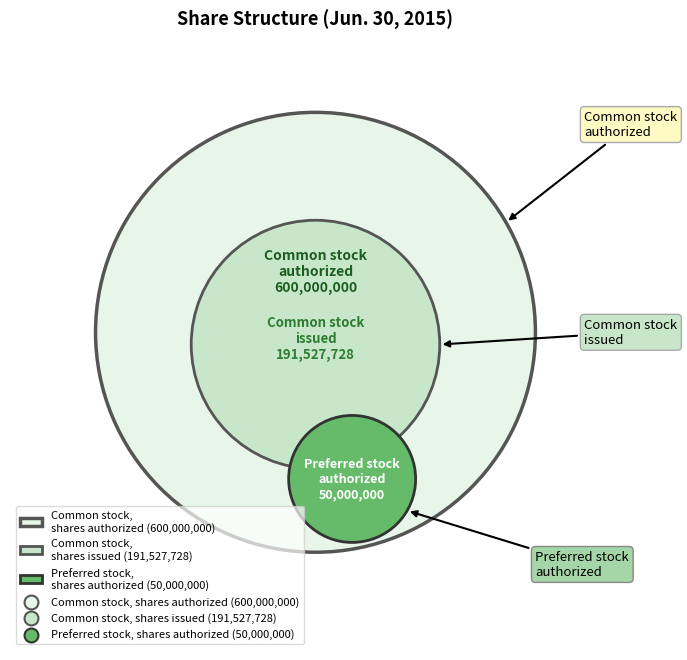

To the nearest percent, what portion does Common stock, shares issued represent?

23%